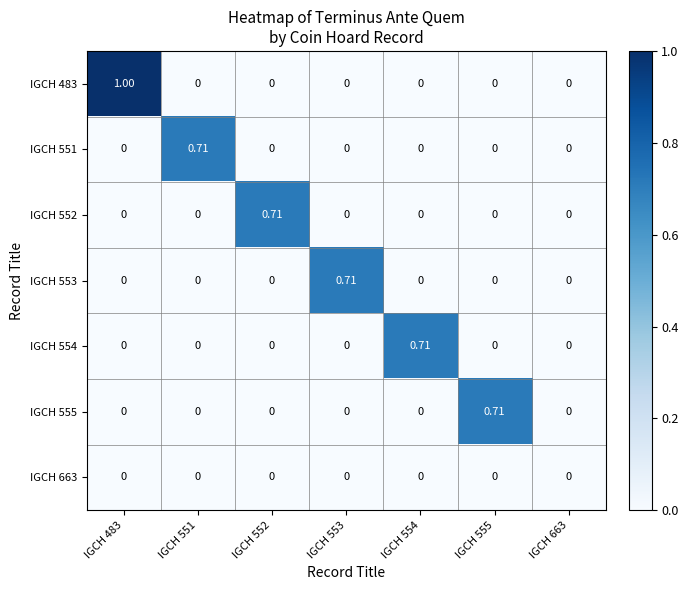

Is the value of IGCH 554 at IGCH 554 greater than the value of IGCH 483 at IGCH 555?

Yes